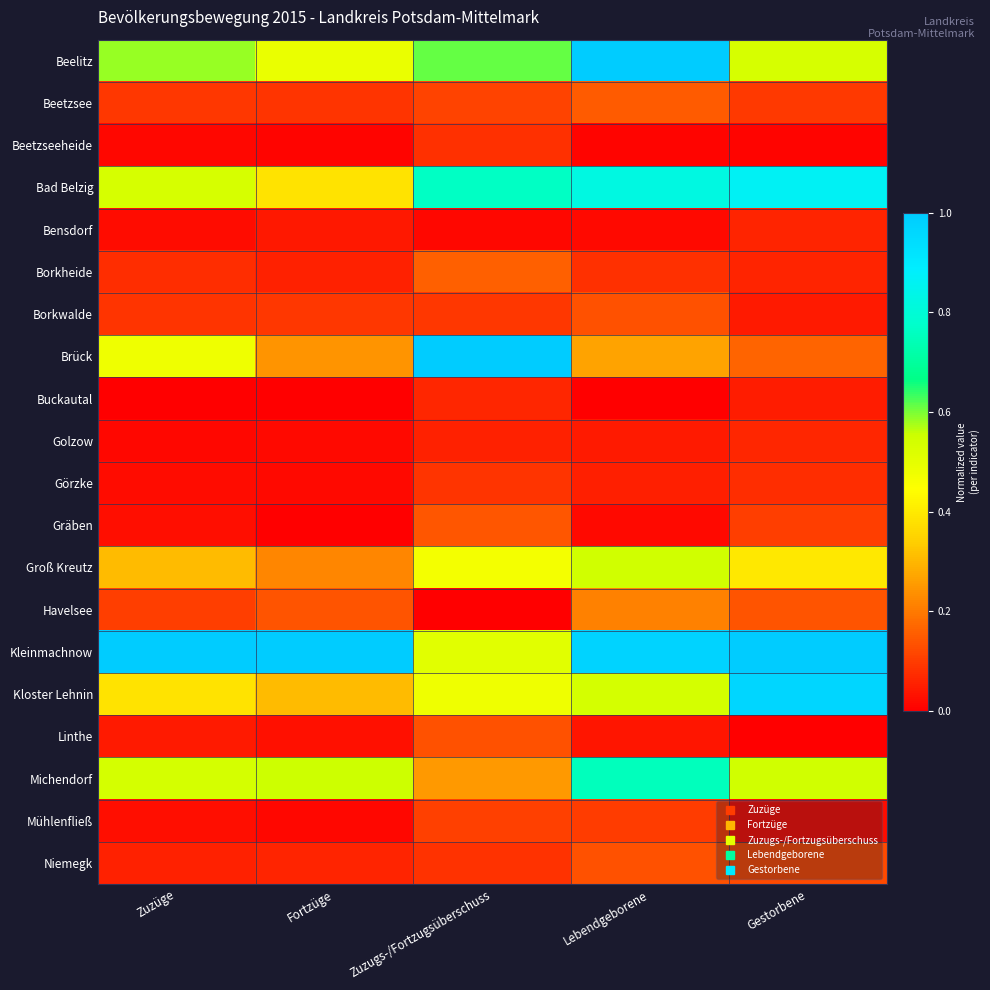

Reading left to right, transcribe all the data shown in this chart.

Beelitz: Zuzüge=0.6	Fortzüge=0.5	Zuzugs-/Fortzugsüberschuss=0.6	Lebendgeborene=1.0	Gestorbene=0.5
Beetzsee: Zuzüge=0.1	Fortzüge=0.1	Zuzugs-/Fortzugsüberschuss=0.1	Lebendgeborene=0.2	Gestorbene=0.1
Beetzseeheide: Zuzüge=0.0	Fortzüge=0.0	Zuzugs-/Fortzugsüberschuss=0.1	Lebendgeborene=0.0	Gestorbene=0.0
Bad Belzig: Zuzüge=0.5	Fortzüge=0.4	Zuzugs-/Fortzugsüberschuss=0.8	Lebendgeborene=0.8	Gestorbene=0.9
Bensdorf: Zuzüge=0.0	Fortzüge=0.0	Zuzugs-/Fortzugsüberschuss=0.0	Lebendgeborene=0.0	Gestorbene=0.1
Borkheide: Zuzüge=0.1	Fortzüge=0.1	Zuzugs-/Fortzugsüberschuss=0.2	Lebendgeborene=0.1	Gestorbene=0.1
Borkwalde: Zuzüge=0.1	Fortzüge=0.1	Zuzugs-/Fortzugsüberschuss=0.1	Lebendgeborene=0.1	Gestorbene=0.0
Brück: Zuzüge=0.5	Fortzüge=0.2	Zuzugs-/Fortzugsüberschuss=1.0	Lebendgeborene=0.3	Gestorbene=0.2
Buckautal: Zuzüge=0.0	Fortzüge=0.0	Zuzugs-/Fortzugsüberschuss=0.1	Lebendgeborene=0.0	Gestorbene=0.0
Golzow: Zuzüge=0.0	Fortzüge=0.0	Zuzugs-/Fortzugsüberschuss=0.1	Lebendgeborene=0.0	Gestorbene=0.1
Görzke: Zuzüge=0.0	Fortzüge=0.0	Zuzugs-/Fortzugsüberschuss=0.1	Lebendgeborene=0.1	Gestorbene=0.1
Gräben: Zuzüge=0.0	Fortzüge=0.0	Zuzugs-/Fortzugsüberschuss=0.1	Lebendgeborene=0.0	Gestorbene=0.1
Groß Kreutz: Zuzüge=0.3	Fortzüge=0.2	Zuzugs-/Fortzugsüberschuss=0.5	Lebendgeborene=0.5	Gestorbene=0.4
Havelsee: Zuzüge=0.1	Fortzüge=0.1	Zuzugs-/Fortzugsüberschuss=0.0	Lebendgeborene=0.2	Gestorbene=0.1
Kleinmachnow: Zuzüge=1.0	Fortzüge=1.0	Zuzugs-/Fortzugsüberschuss=0.5	Lebendgeborene=1.0	Gestorbene=1.0
Kloster Lehnin: Zuzüge=0.4	Fortzüge=0.3	Zuzugs-/Fortzugsüberschuss=0.5	Lebendgeborene=0.5	Gestorbene=1.0
Linthe: Zuzüge=0.0	Fortzüge=0.0	Zuzugs-/Fortzugsüberschuss=0.1	Lebendgeborene=0.0	Gestorbene=0.0
Michendorf: Zuzüge=0.5	Fortzüge=0.6	Zuzugs-/Fortzugsüberschuss=0.3	Lebendgeborene=0.8	Gestorbene=0.5
Mühlenfließ: Zuzüge=0.0	Fortzüge=0.0	Zuzugs-/Fortzugsüberschuss=0.1	Lebendgeborene=0.1	Gestorbene=0.0
Niemegk: Zuzüge=0.1	Fortzüge=0.1	Zuzugs-/Fortzugsüberschuss=0.1	Lebendgeborene=0.1	Gestorbene=0.1